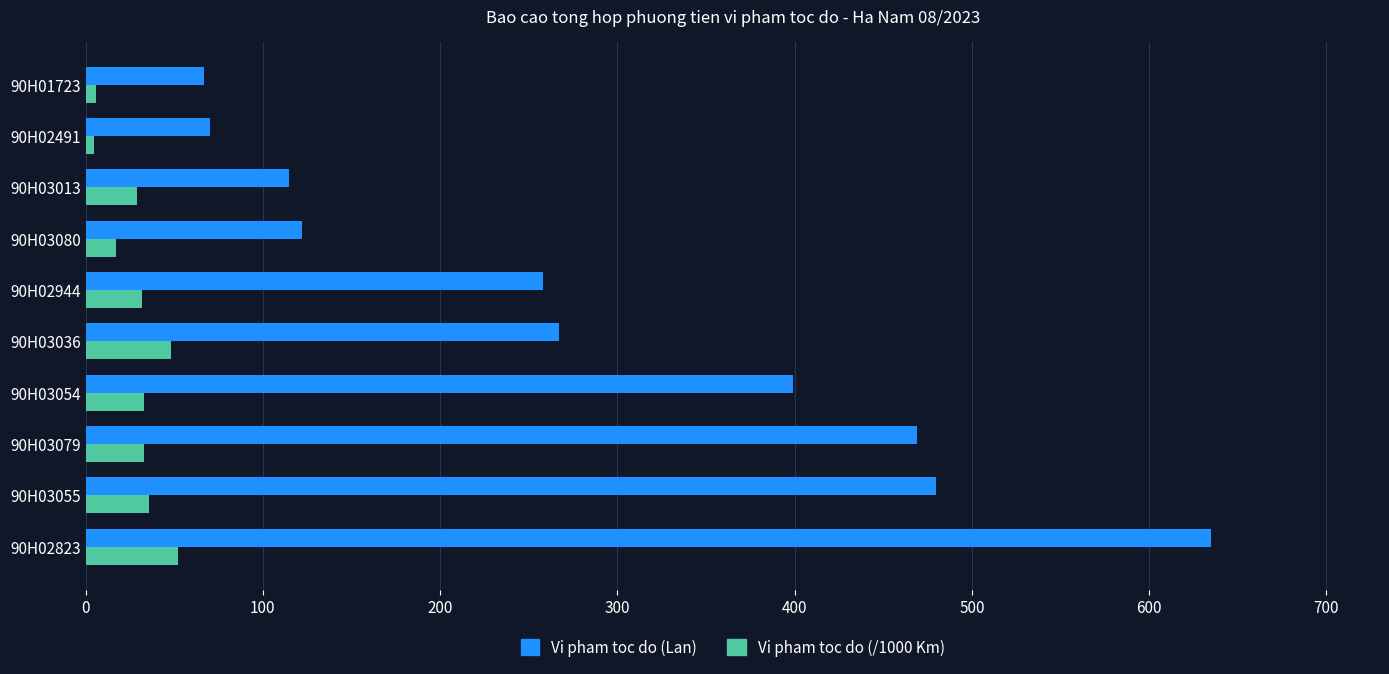

Between 90H03080 and 90H01723, which series saw the biggest shift?

Vi pham toc do (Lan)